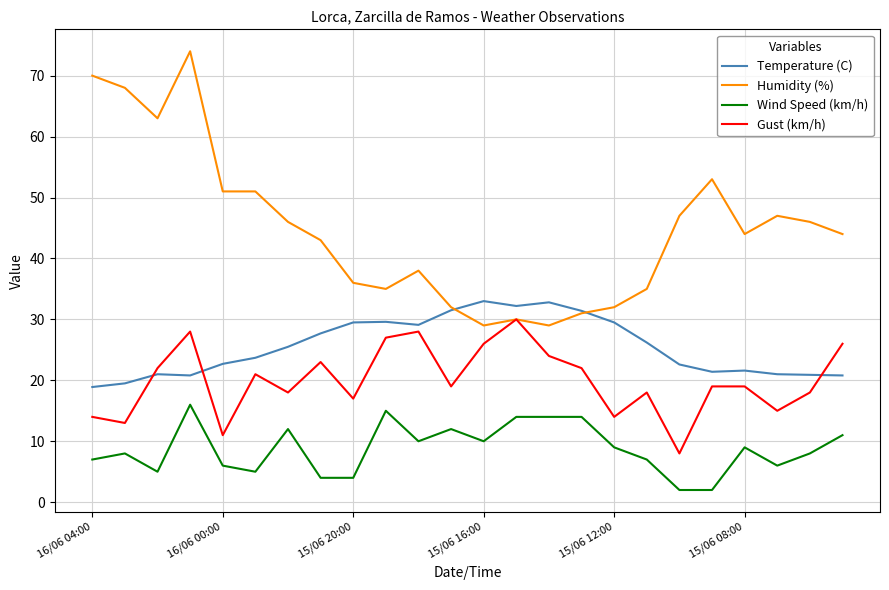

What is the difference between the second highest and second lowest values in the Gust (km/h) series?

17.0